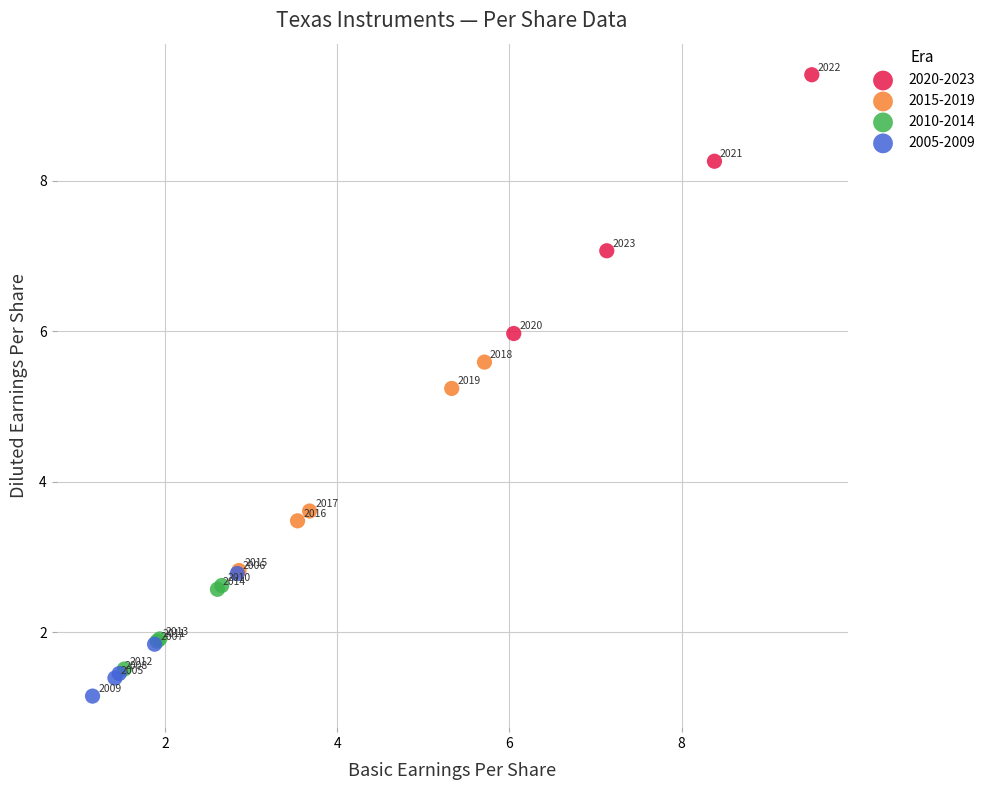

Which series contains the lowest Y value?

2005-2009